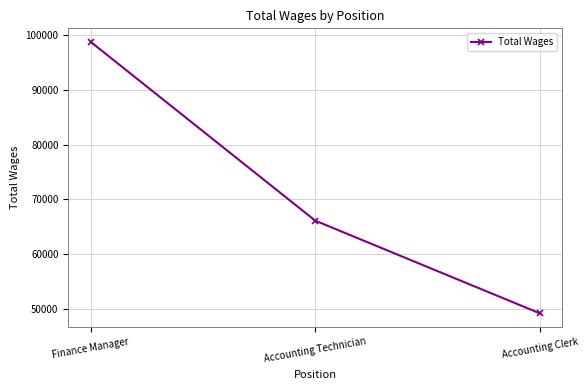

How many values are below 66092?

1